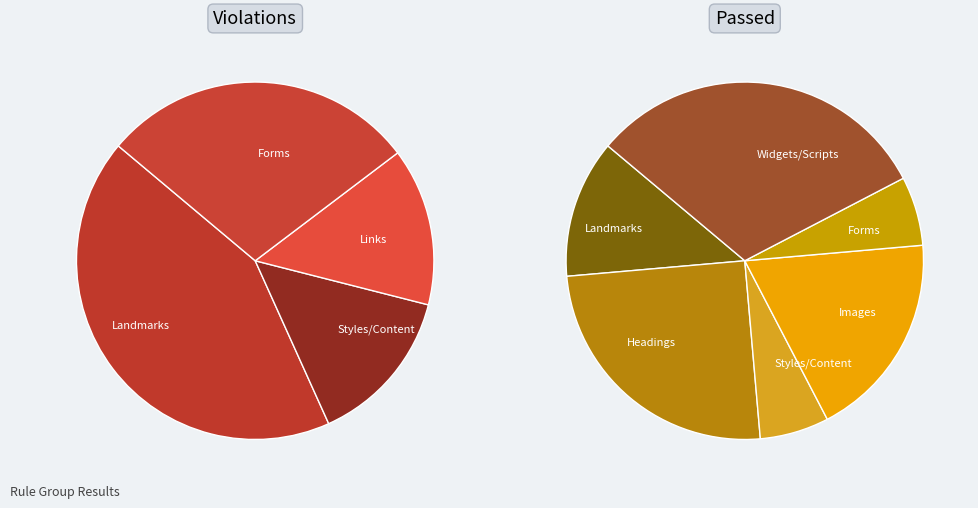

To the nearest percent, what portion does Widgets/Scripts represent?

31%